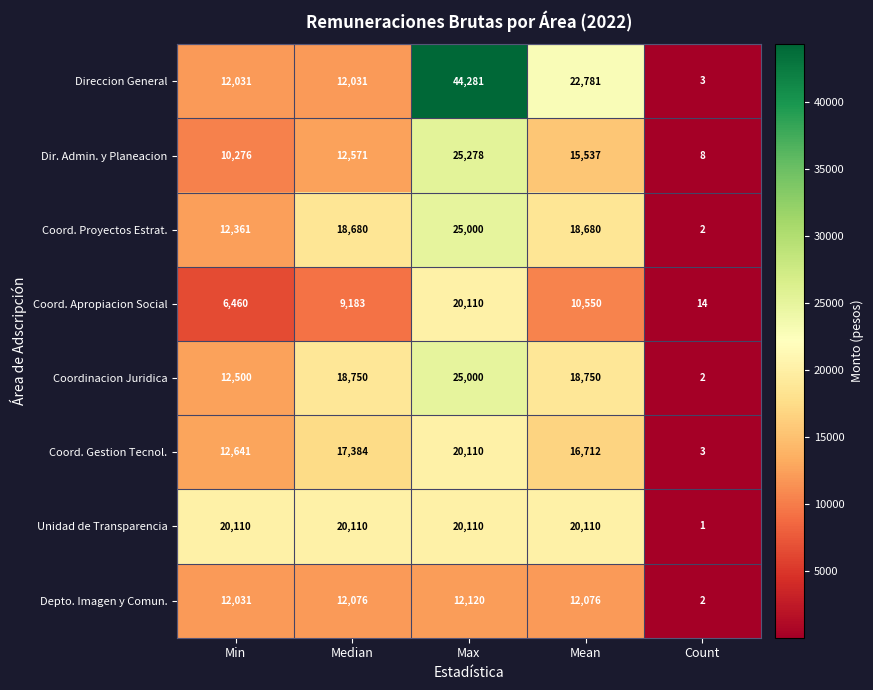

The value of Coordinacion Juridica at Min is 12500. True or false?

True